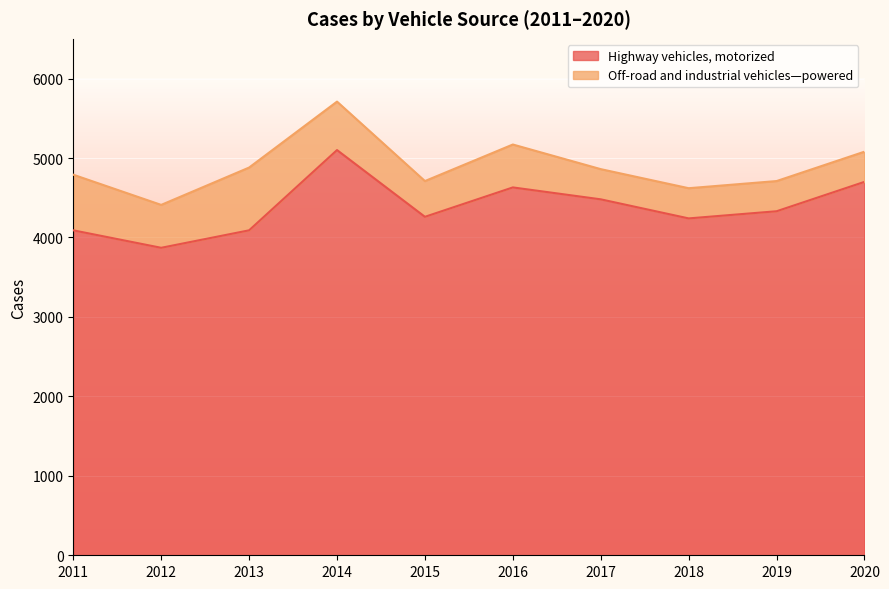

At which category does the chart reach its minimum across all series?

2012